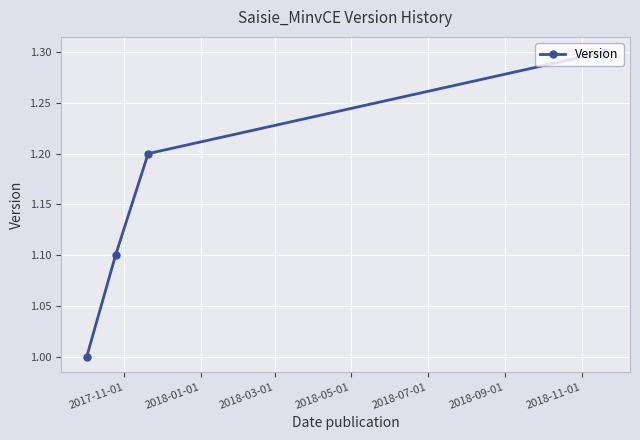

Reading left to right, what are all the values shown in this chart?

1.0	1.1	1.2	1.3